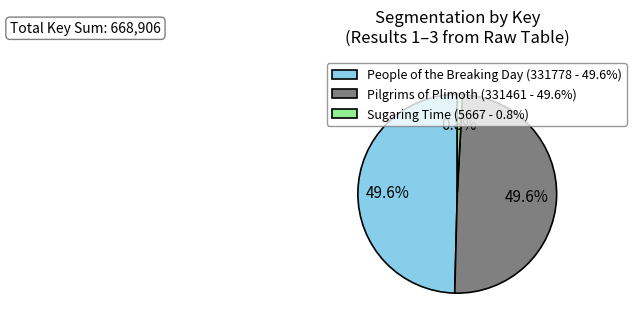

Is there any slice that represents more than half of the pie?

No